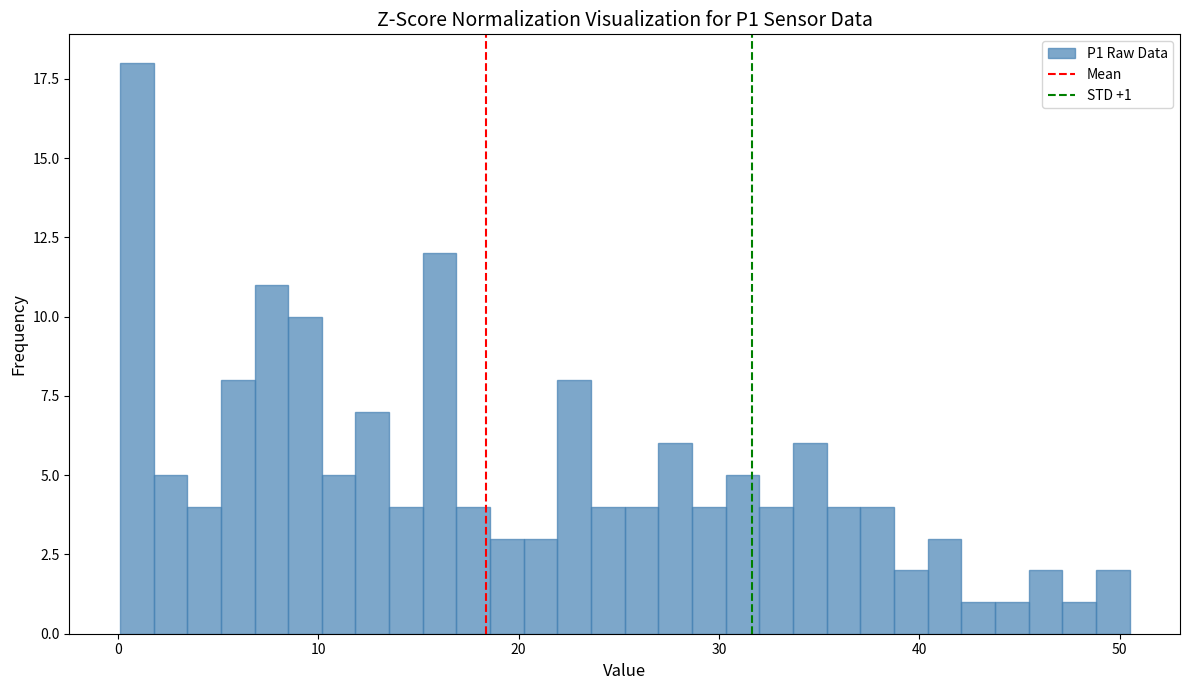

Read against the x-axis, roughly where is the centre of the tallest bar?

1